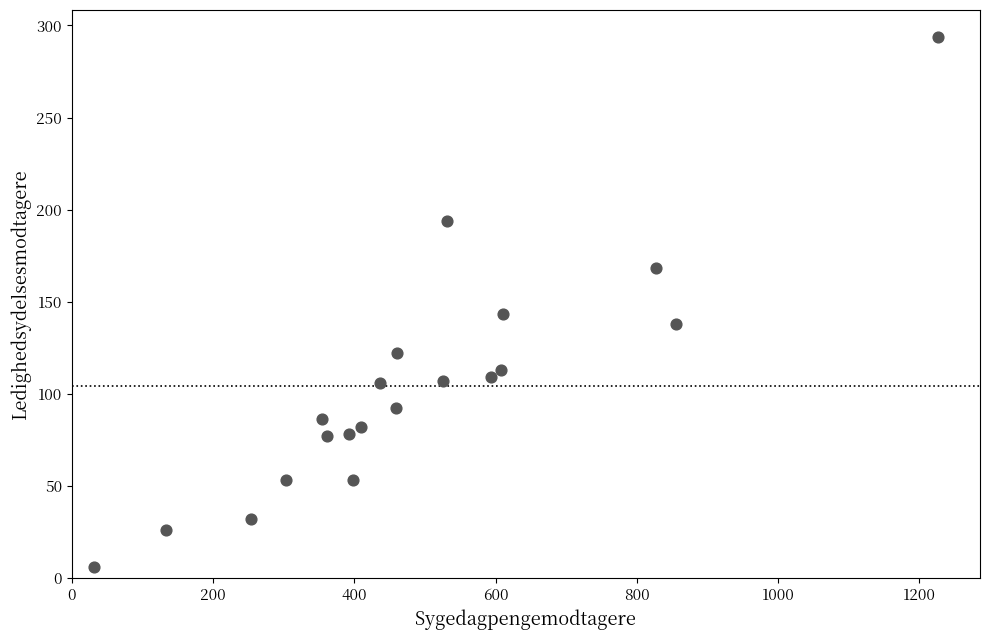

What is the range of X values (max minus min)?

1195